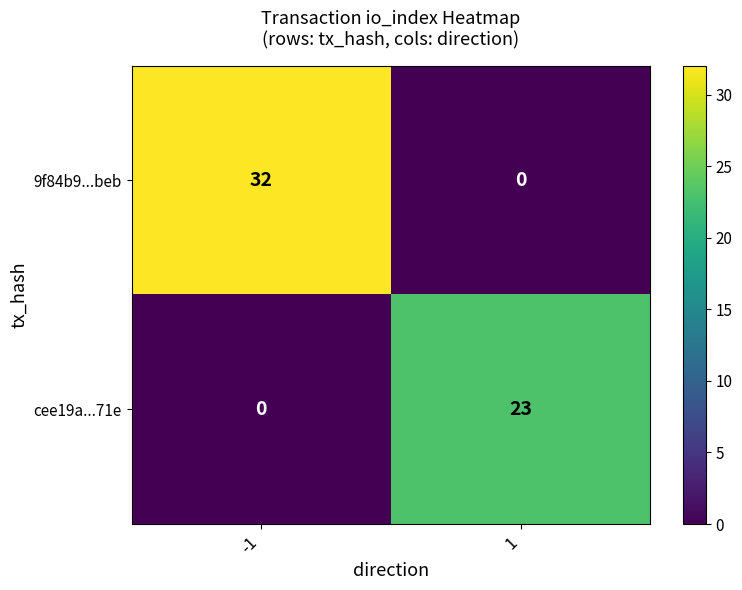

The cee19a...71e series shows 13 at -1. True or false?

False